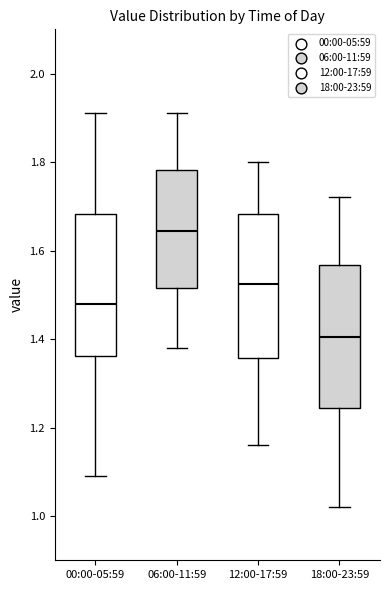

Reading left to right, transcribe this box plot: for each box, give where its median line is, the range the box spans, and where its two whiskers end, as read against the y-axis. The values are not printed on the chart, so give them approximately, as read against the axis.

00:00-05:59: median 1.48, box 1.36 to 1.68, whiskers 1.10 to 1.92
06:00-11:59: median 1.64, box 1.52 to 1.78, whiskers 1.38 to 1.92
12:00-17:59: median 1.52, box 1.36 to 1.68, whiskers 1.16 to 1.80
18:00-23:59: median 1.40, box 1.24 to 1.56, whiskers 1.02 to 1.72